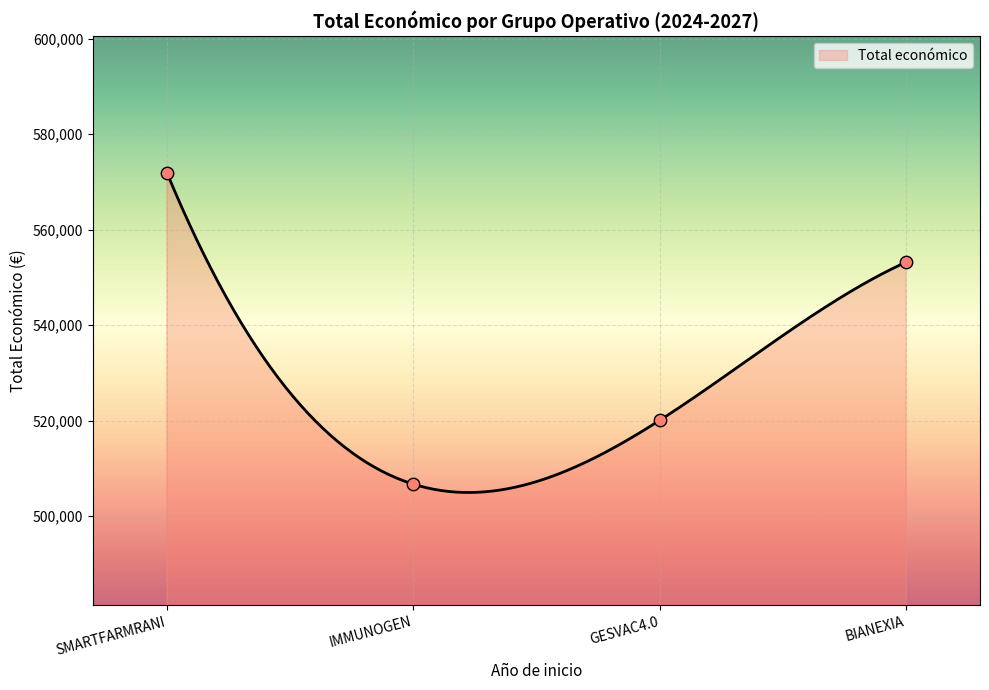

What is the change in value from SMARTFARMRANI to IMMUNOGEN?

-65262